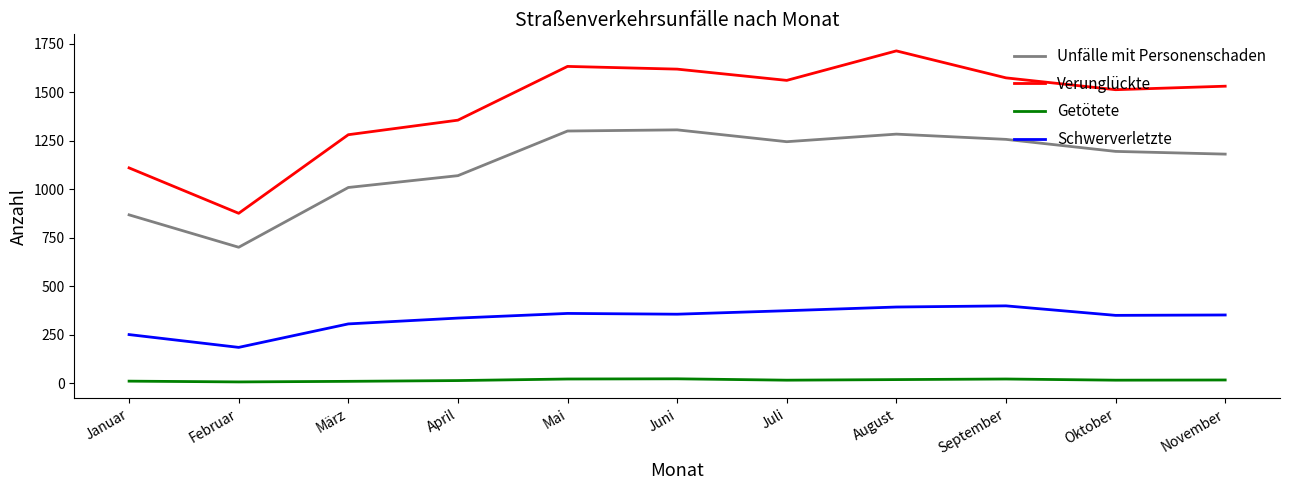

List the series in order of their peak value, lowest first.

Getötete, Schwerverletzte, Unfälle mit Personenschaden, Verunglückte